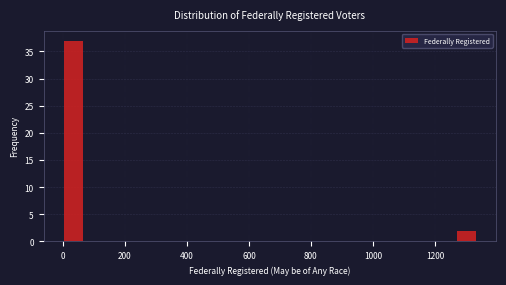

Around what value on the x-axis is the tallest bar? Give the approximate position of its centre, as read against the axis.

40